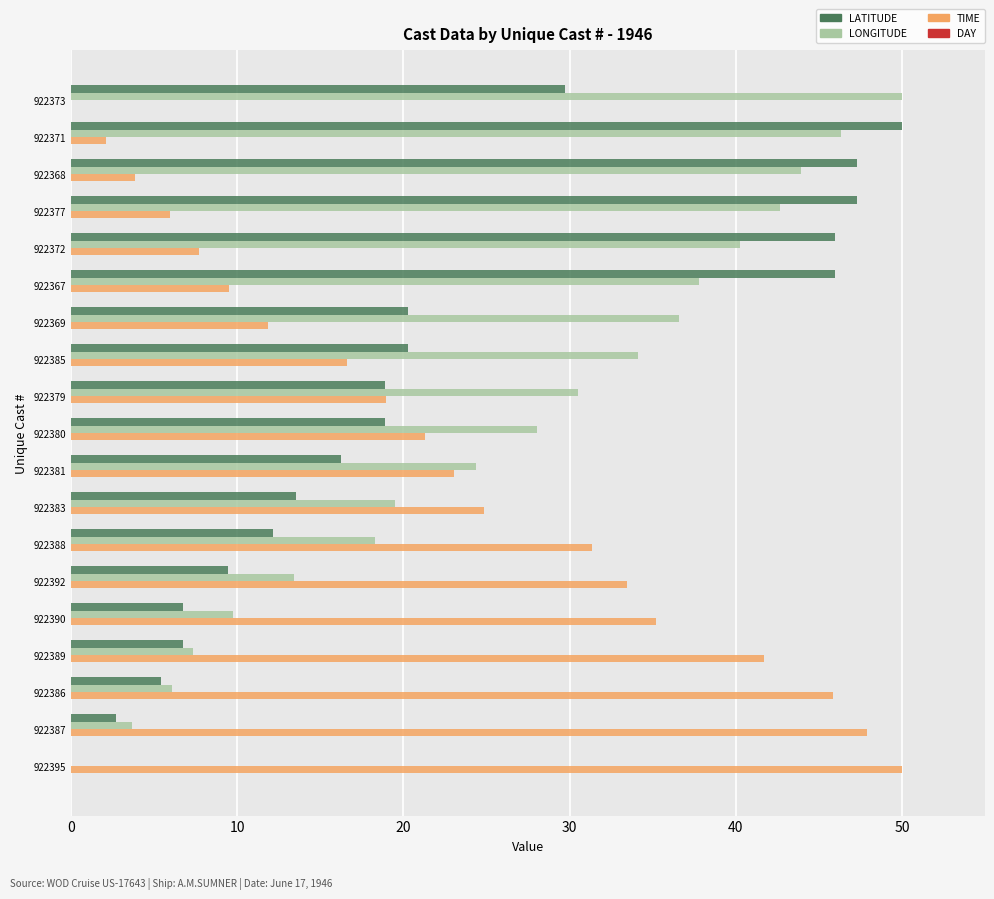

What is the sum of all TIME values?

431.1